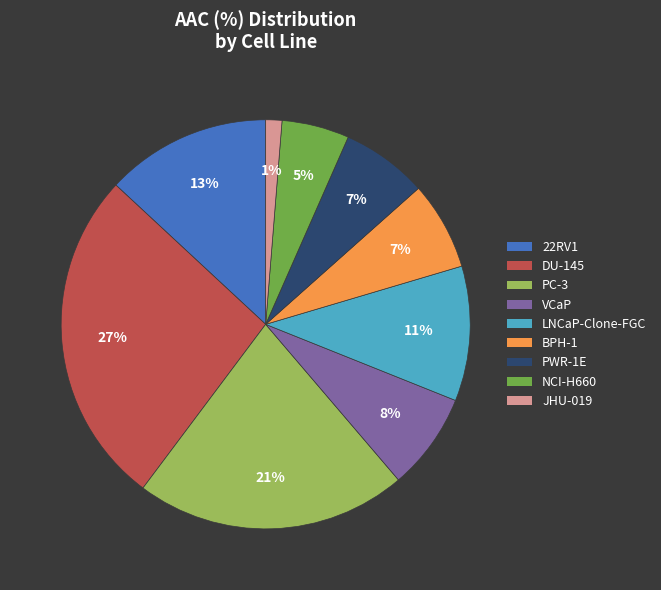

Does BPH-1 account for over 50% of the chart?

No